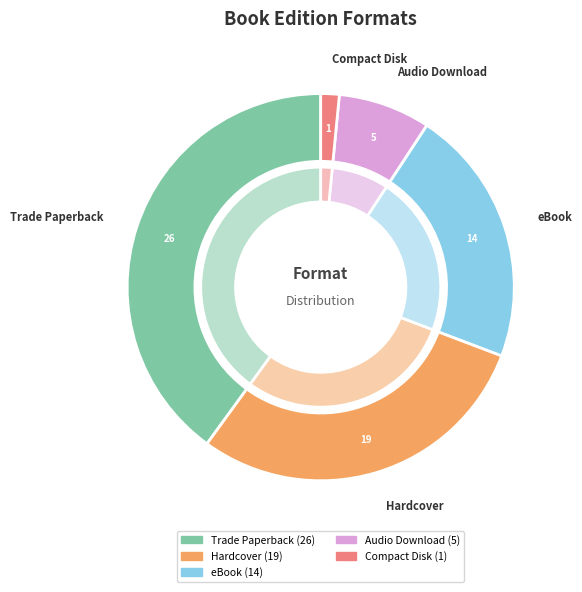

Is it true that Compact Disk is 2% of the pie?

True